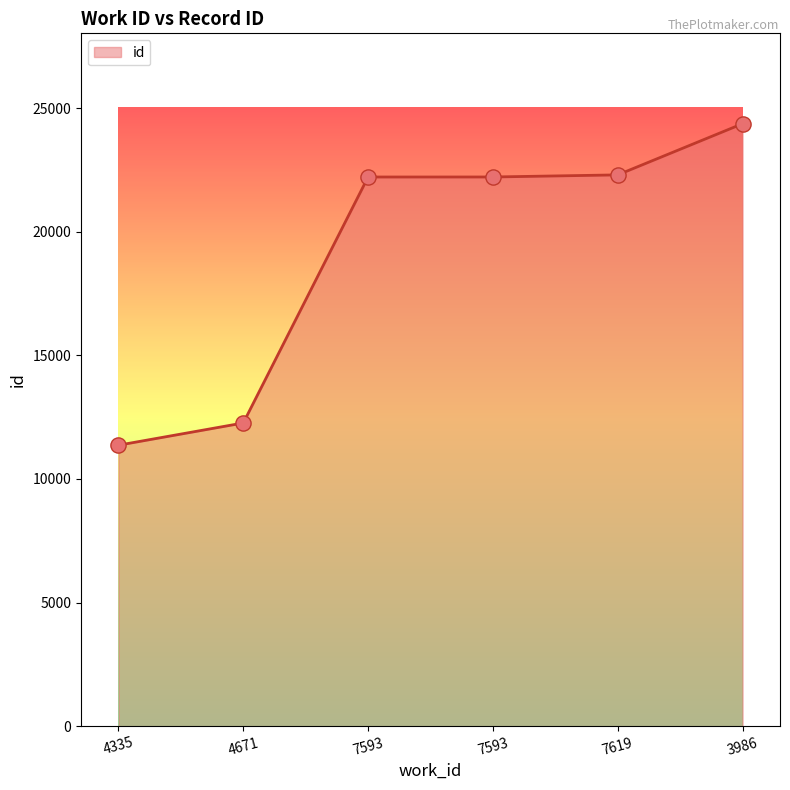

Between 4335 and 4671, which is larger?

4671